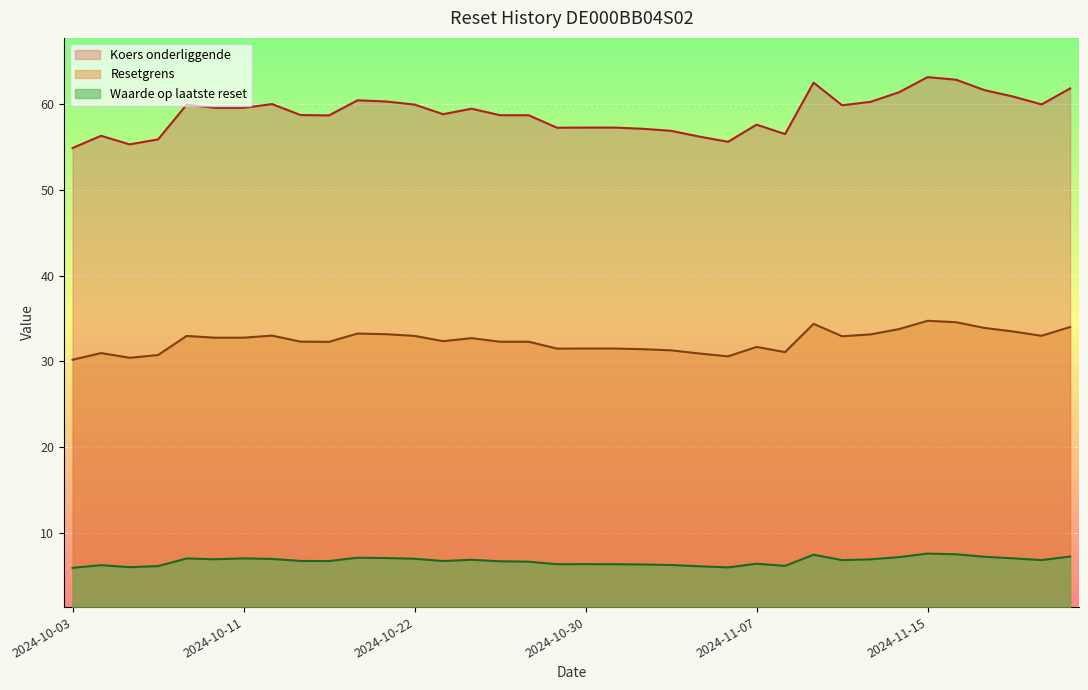

Reading left to right, list all the values displayed in this chart.

Resetgrens: 2024-10-03=54.9	2024-10-04=56.3	2024-10-07=55.3	2024-10-08=55.9	2024-10-09=59.9	2024-10-10=59.6	2024-10-11=59.6	2024-10-14=60.0	2024-10-15=58.7	2024-10-16=58.7	2024-10-18=60.4	2024-10-21=60.3	2024-10-22=59.9	2024-10-23=58.8	2024-10-24=59.5	2024-10-25=58.7	2024-10-28=58.7	2024-10-29=57.2	2024-10-30=57.3	2024-10-31=57.3	2024-11-01=57.1	2024-11-04=56.9	2024-11-05=56.2	2024-11-06=55.6	2024-11-07=57.6	2024-11-08=56.5	2024-11-11=62.5	2024-11-12=59.9	2024-11-13=60.3	2024-11-14=61.4	2024-11-15=63.1	2024-11-18=62.8	2024-11-19=61.6	2024-11-20=60.9	2024-11-21=60.0	2024-11-22=61.8
Koers onderliggende: 2024-10-03=30.2	2024-10-04=31.0	2024-10-07=30.4	2024-10-08=30.7	2024-10-09=33.0	2024-10-10=32.8	2024-10-11=32.8	2024-10-14=33.0	2024-10-15=32.3	2024-10-16=32.3	2024-10-18=33.2	2024-10-21=33.2	2024-10-22=33.0	2024-10-23=32.4	2024-10-24=32.7	2024-10-25=32.3	2024-10-28=32.3	2024-10-29=31.5	2024-10-30=31.5	2024-10-31=31.5	2024-11-01=31.4	2024-11-04=31.3	2024-11-05=30.9	2024-11-06=30.6	2024-11-07=31.7	2024-11-08=31.1	2024-11-11=34.4	2024-11-12=32.9	2024-11-13=33.1	2024-11-14=33.8	2024-11-15=34.7	2024-11-18=34.6	2024-11-19=33.9	2024-11-20=33.5	2024-11-21=33.0	2024-11-22=34.0
Waarde op laatste reset: 2024-10-03=5.9	2024-10-04=6.2	2024-10-07=6.0	2024-10-08=6.1	2024-10-09=7.0	2024-10-10=6.9	2024-10-11=7.0	2024-10-14=7.0	2024-10-15=6.7	2024-10-16=6.7	2024-10-18=7.1	2024-10-21=7.1	2024-10-22=7.0	2024-10-23=6.7	2024-10-24=6.9	2024-10-25=6.7	2024-10-28=6.6	2024-10-29=6.3	2024-10-30=6.3	2024-10-31=6.3	2024-11-01=6.3	2024-11-04=6.2	2024-11-05=6.1	2024-11-06=6.0	2024-11-07=6.4	2024-11-08=6.2	2024-11-11=7.5	2024-11-12=6.8	2024-11-13=6.9	2024-11-14=7.2	2024-11-15=7.6	2024-11-18=7.5	2024-11-19=7.2	2024-11-20=7.0	2024-11-21=6.8	2024-11-22=7.2